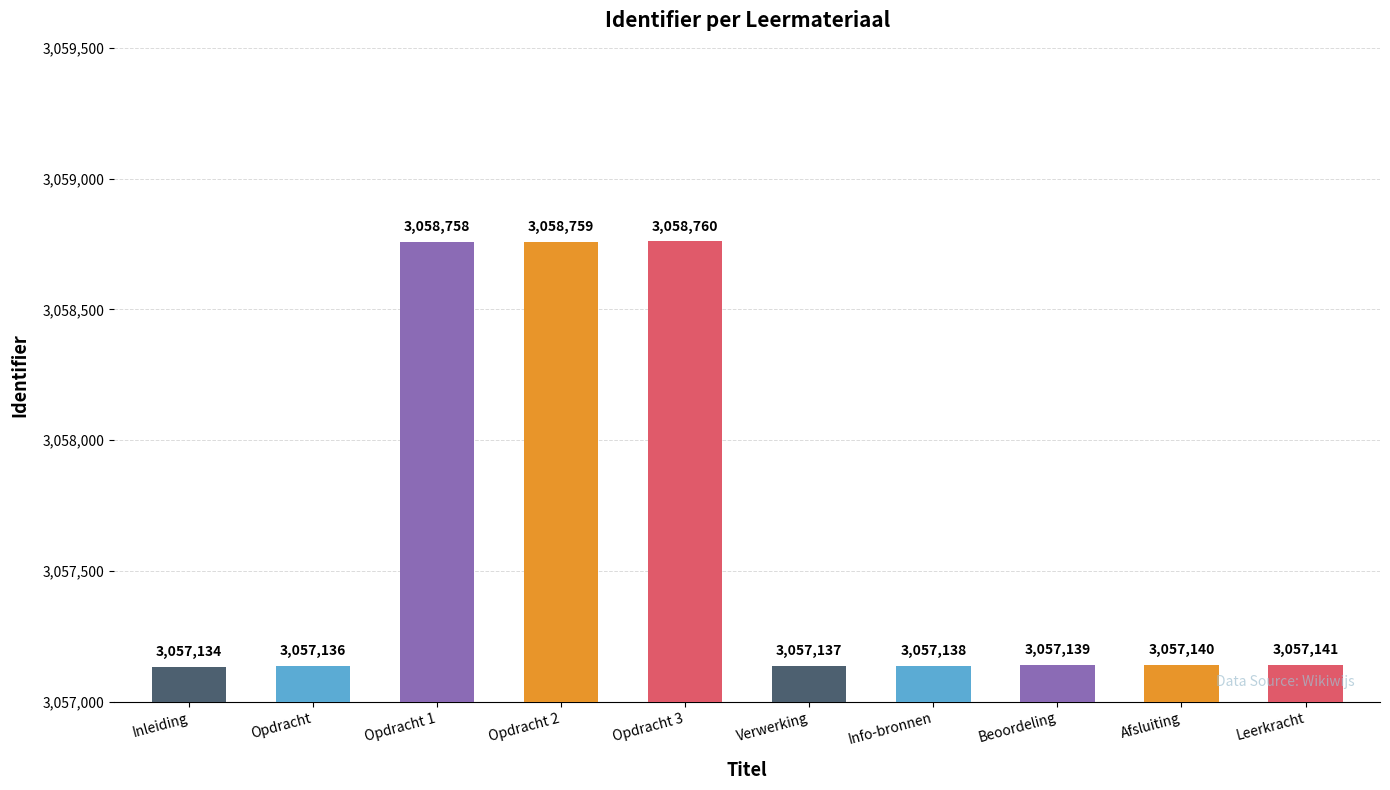

Which category has the lowest value across all series?

Inleiding